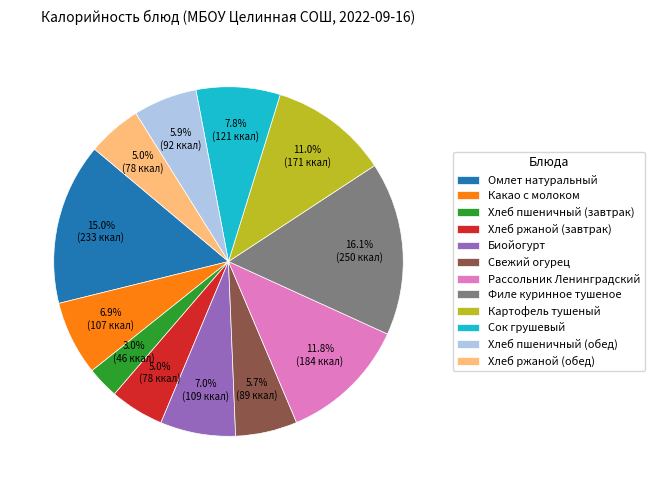

What portion of the pie excludes Рассольник Ленинградский?

88.2%